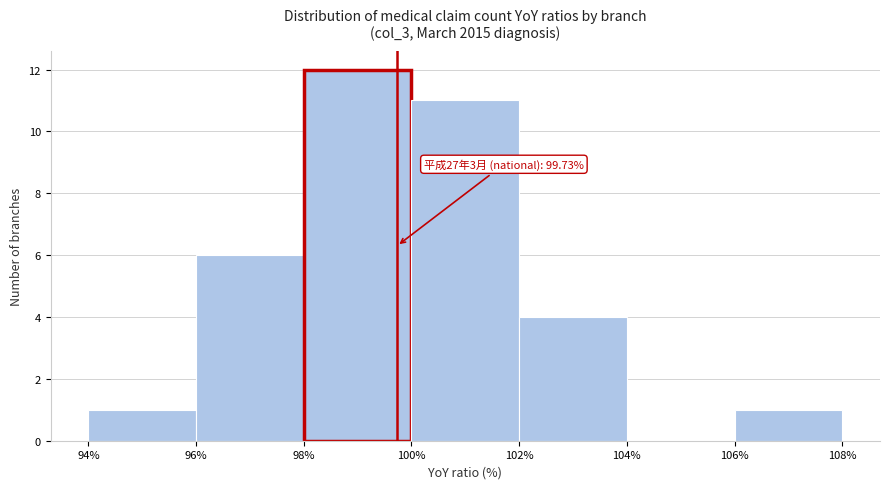

Over which range of the x-axis is the bar tallest?

98% to 100%